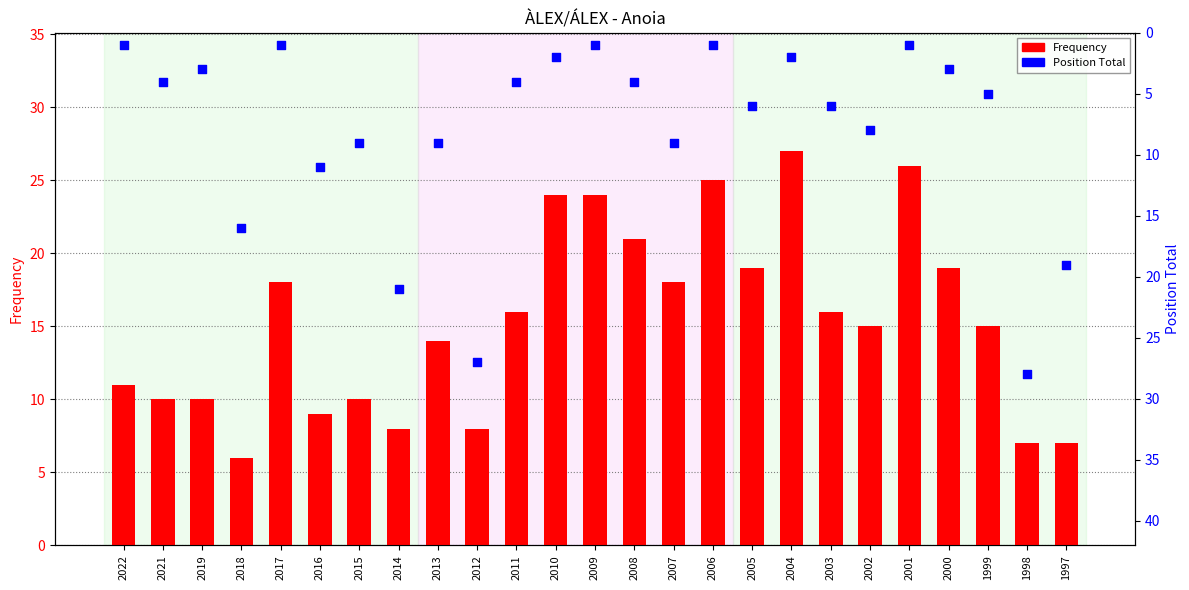

What is the total value across all series at 2018?

22